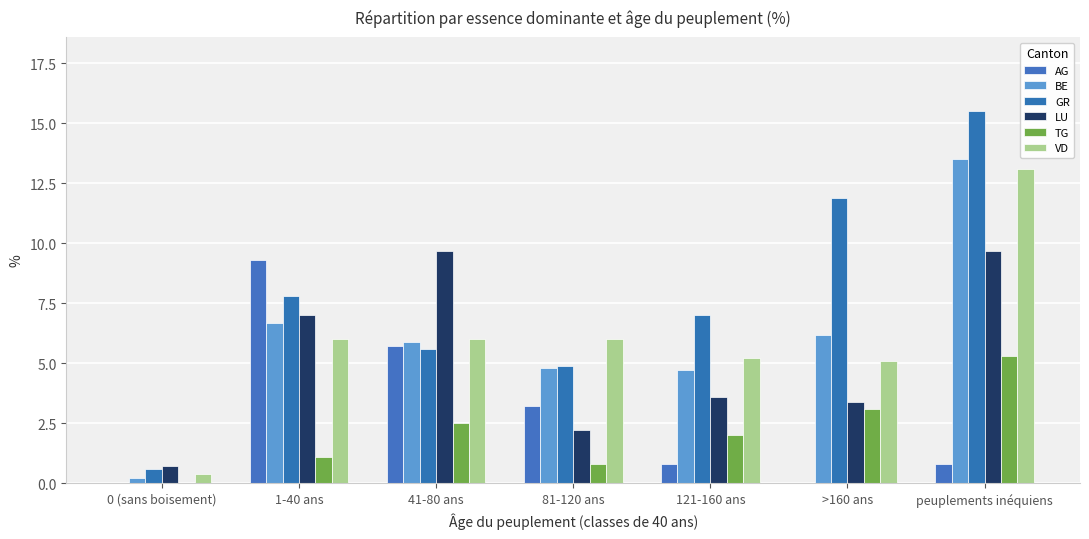

What is the sum of the GR values at 1-40 ans and 81-120 ans?

12.7